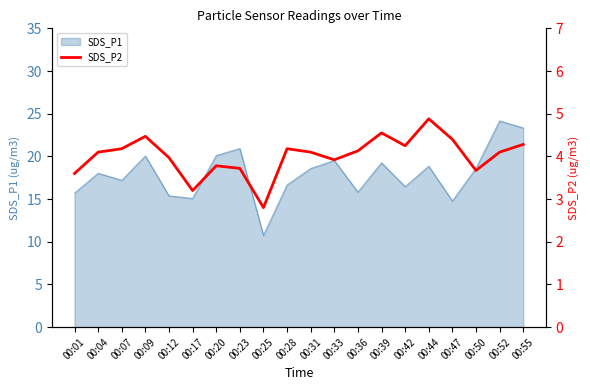

Does the chart have visible grid lines?

No